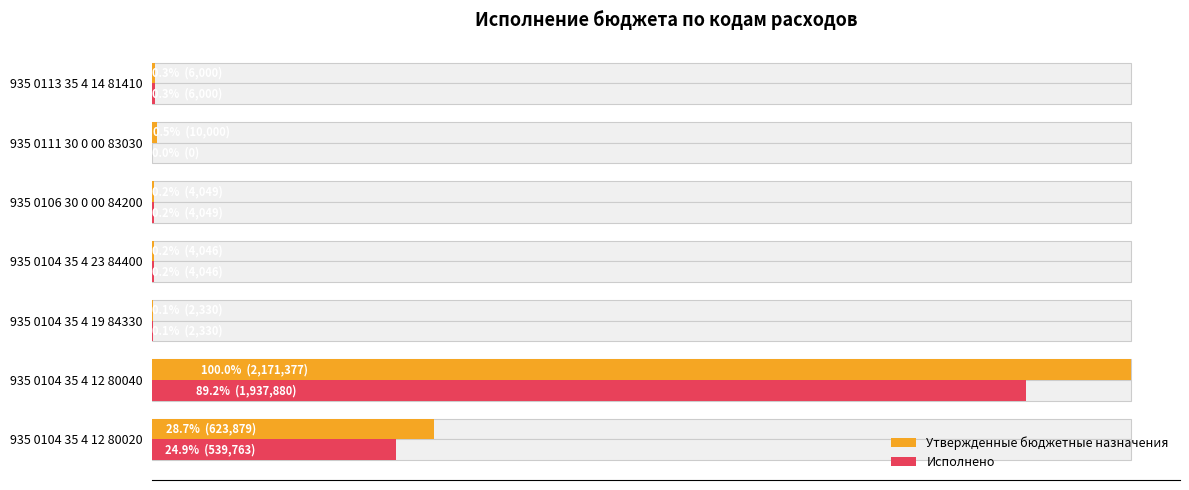

How many series are shown in this chart?

2